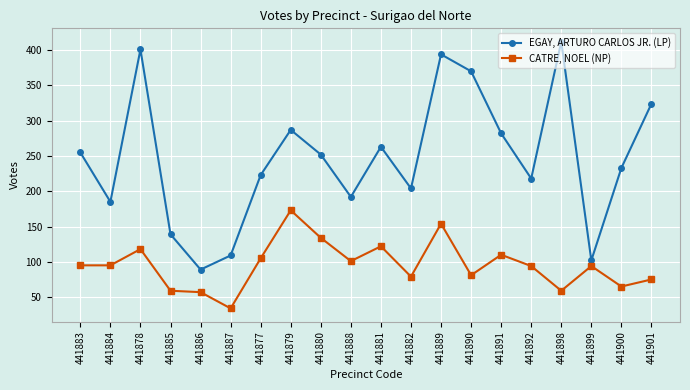

List the series in order of their peak value, lowest first.

CATRE, NOEL (NP), EGAY, ARTURO CARLOS JR. (LP)